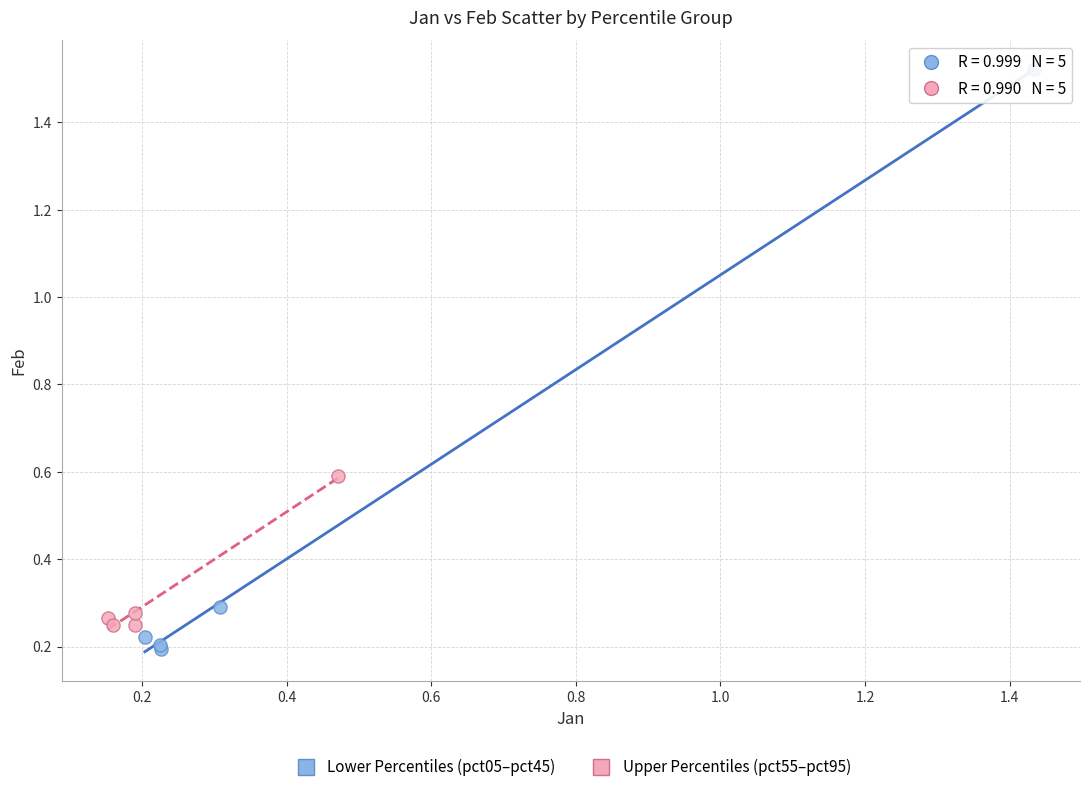

What are all the series names shown in the legend?

Lower Percentiles (pct05–pct45), Upper Percentiles (pct55–pct95)